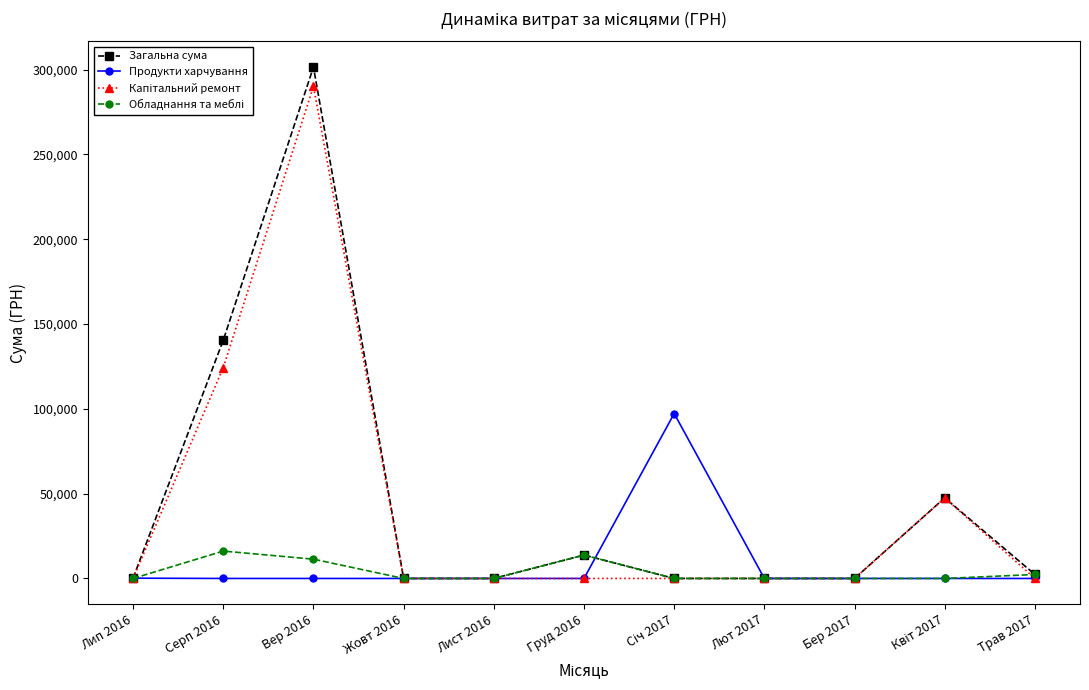

The value of Загальна сума at Лют 2017 is 0.0. True or false?

True